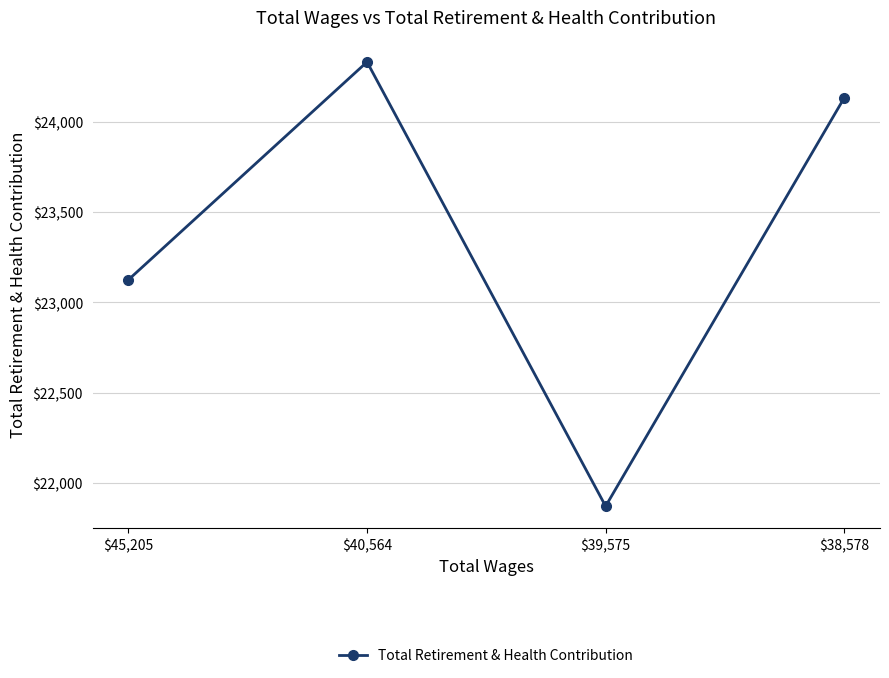

Does the chart have visible grid lines?

Yes